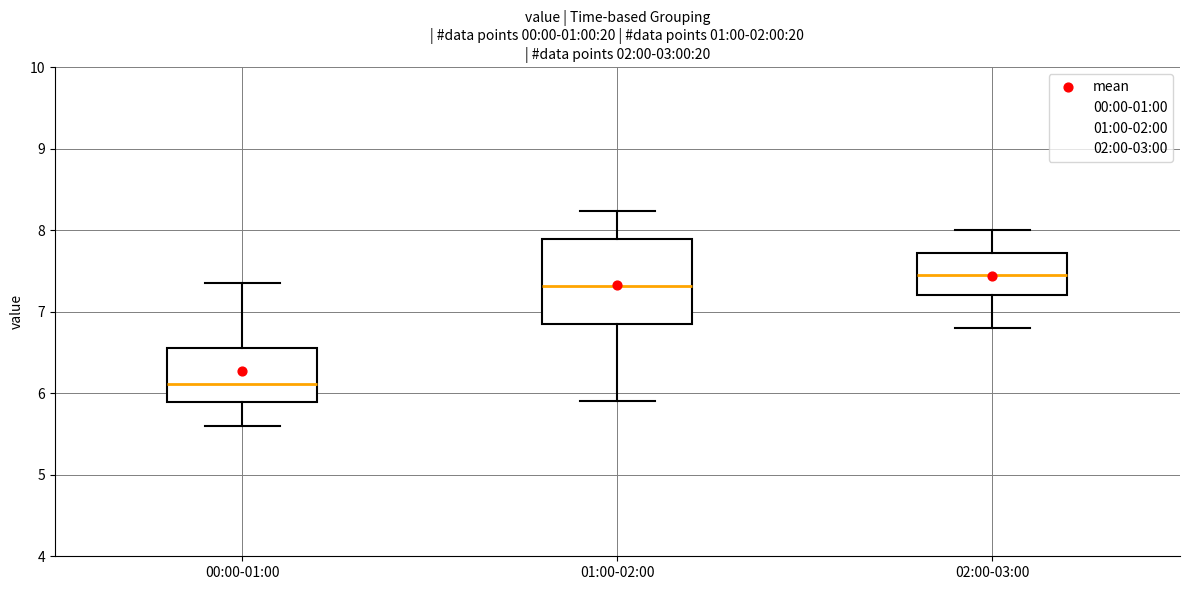

Where does the upper whisker of the box for 00:00-01:00 end on the y-axis? The values are not printed on the chart, so give them approximately, as read against the axis.

7.4